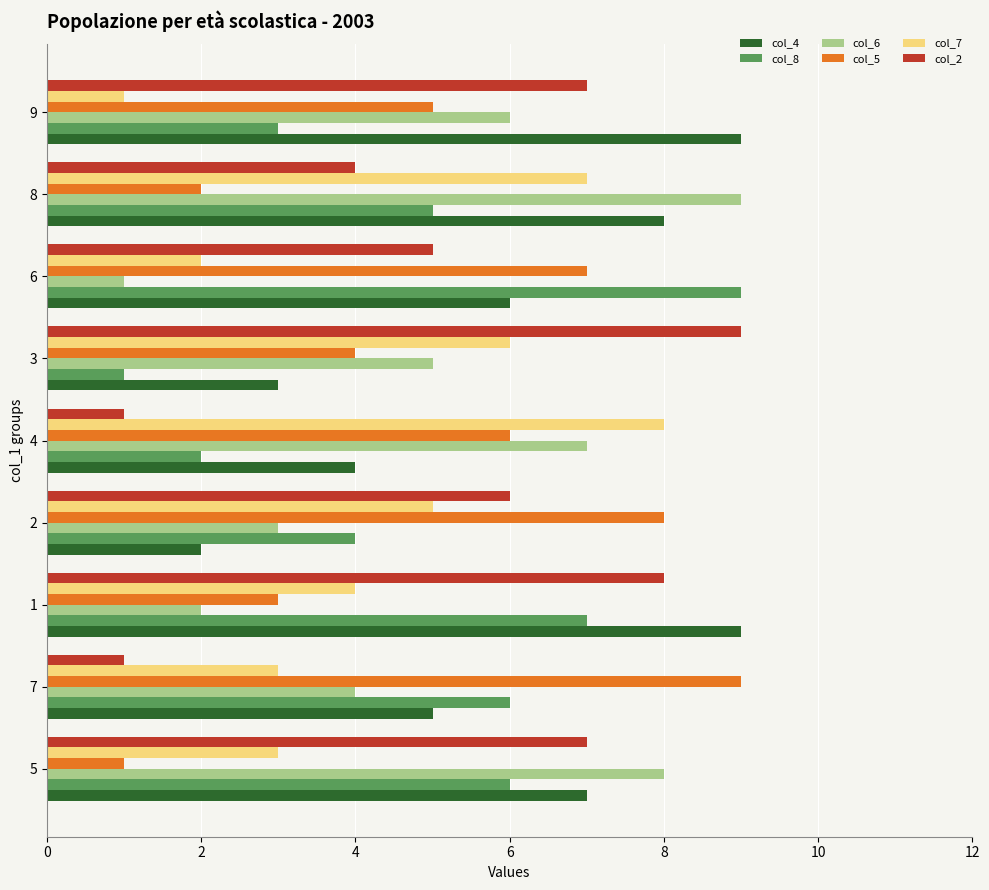

How many values in the col_2 series are below 6?

4